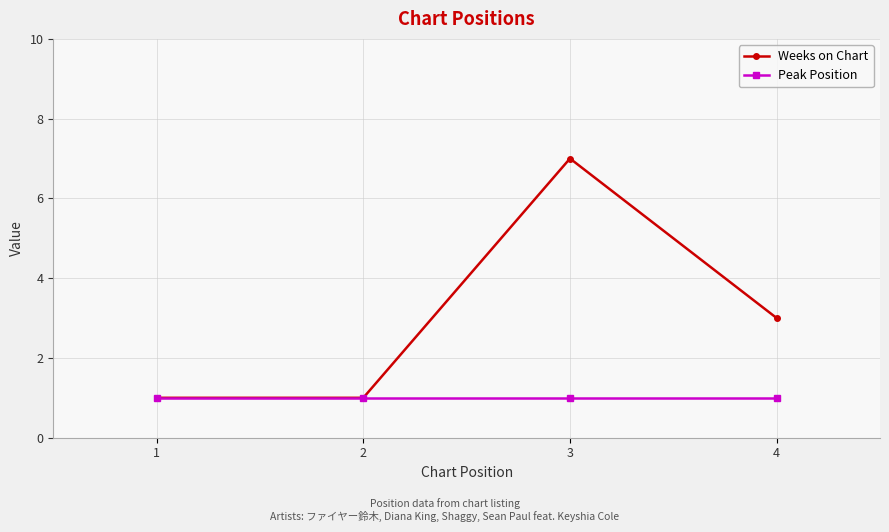

Which series has the largest range (max minus min)?

Weeks on Chart